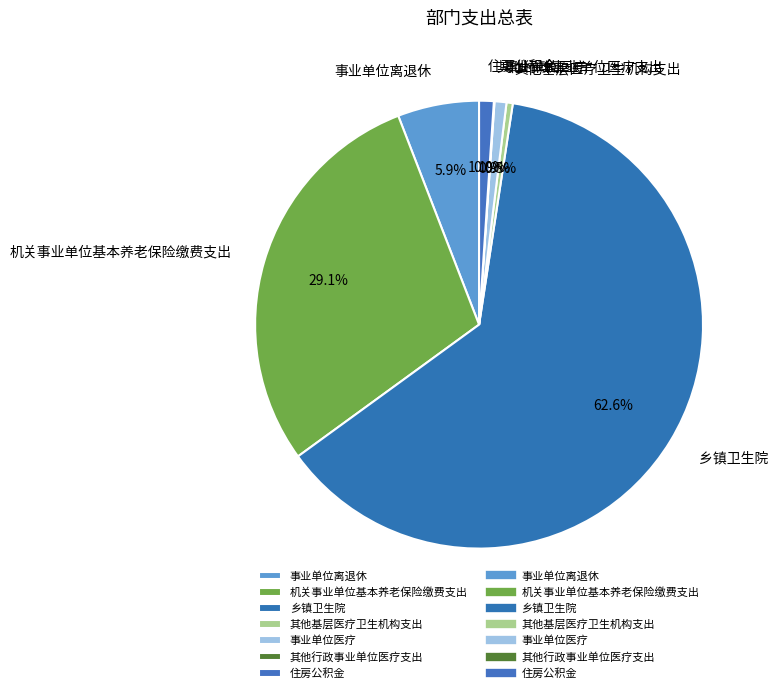

Does 其他基层医疗卫生机构支出 account for over 50% of the chart?

No